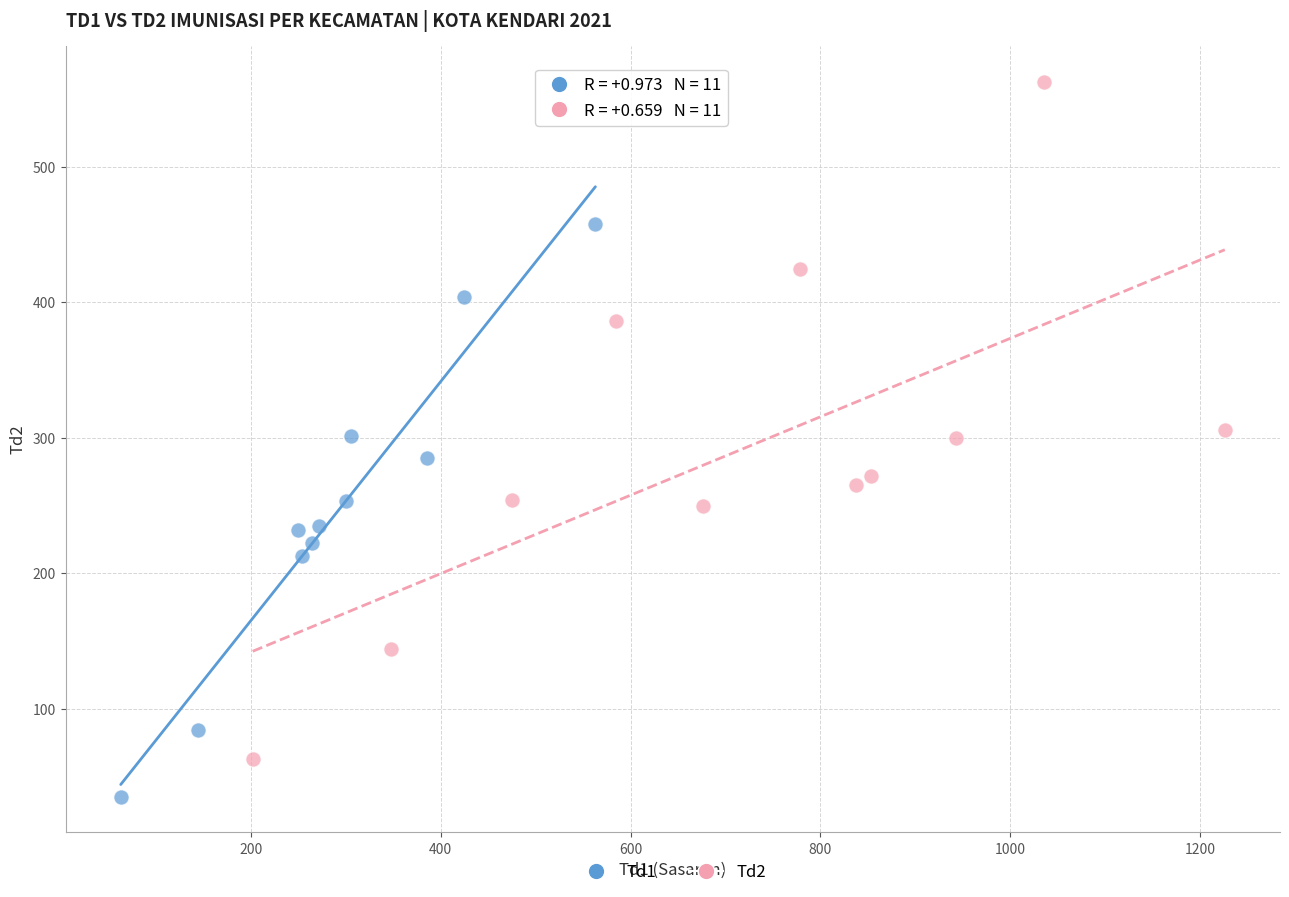

Which series has the widest spread of Y values?

Td2